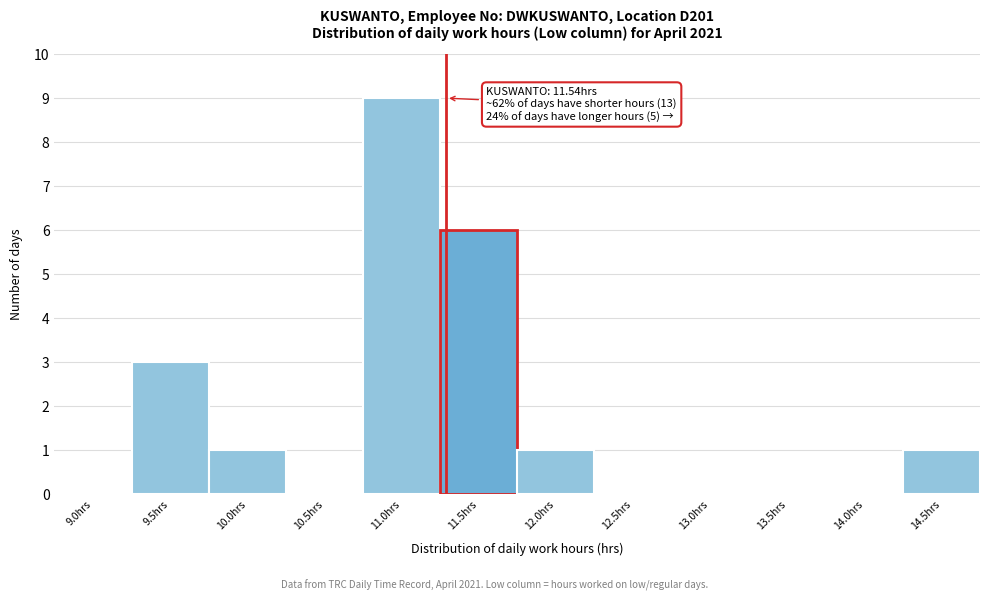

Reading left to right, list all the values displayed in this chart.

9.0hrs=0	9.5hrs=3	10.0hrs=1	10.5hrs=0	11.0hrs=9	11.5hrs=6	12.0hrs=1	12.5hrs=0	13.0hrs=0	13.5hrs=0	14.0hrs=0	14.5hrs=1